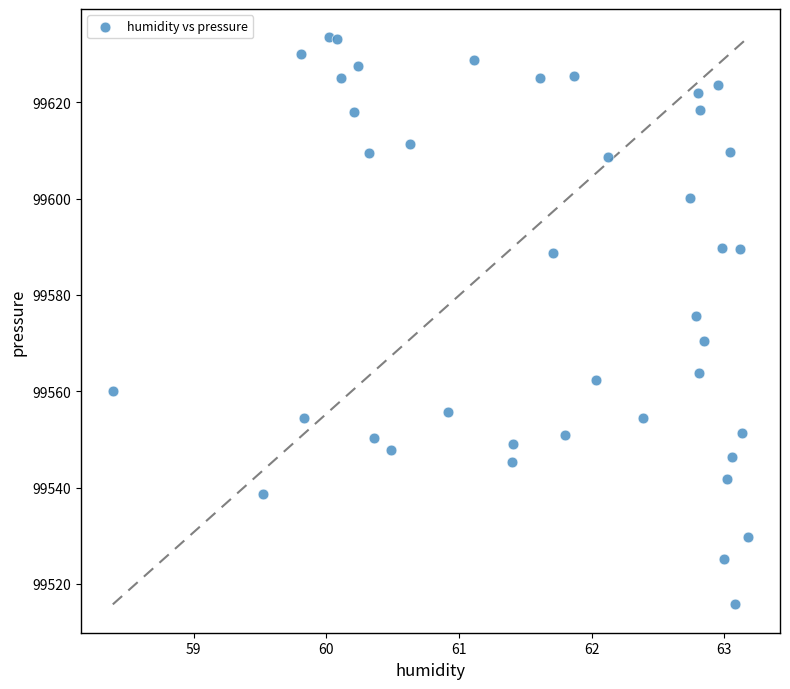

What Y value in the scatter plot is closest to 99574?

99575.7